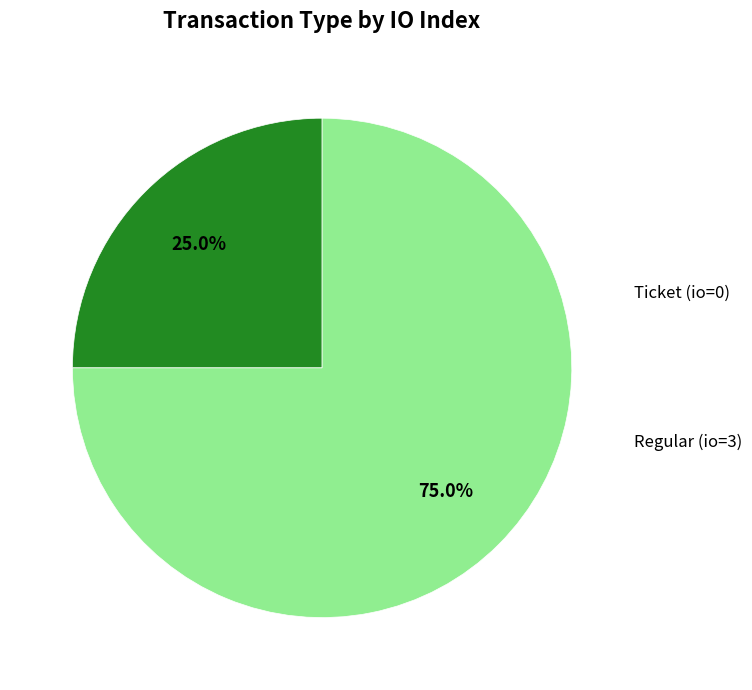

Does any single category account for the majority?

Yes